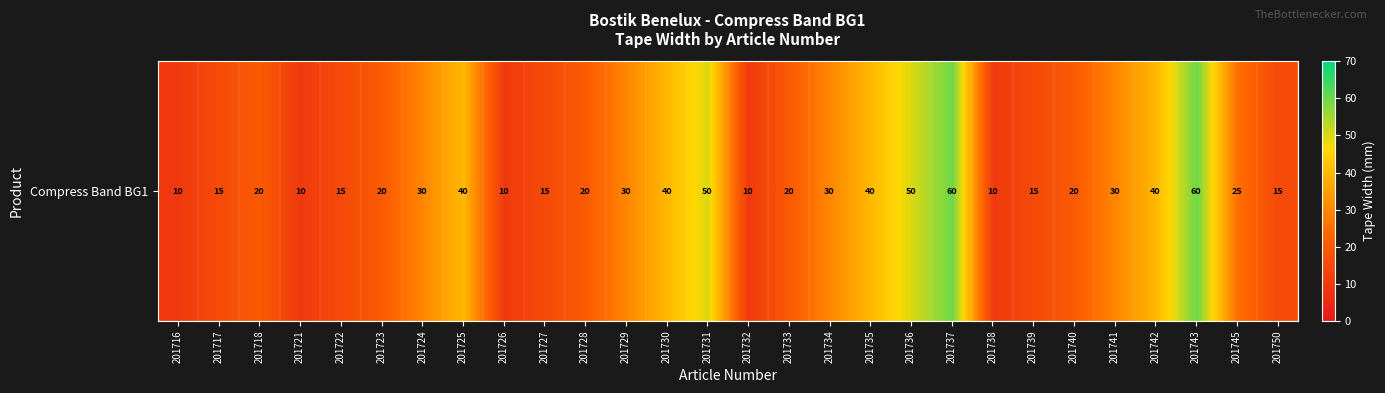

What is the maximum value shown in the chart?

60